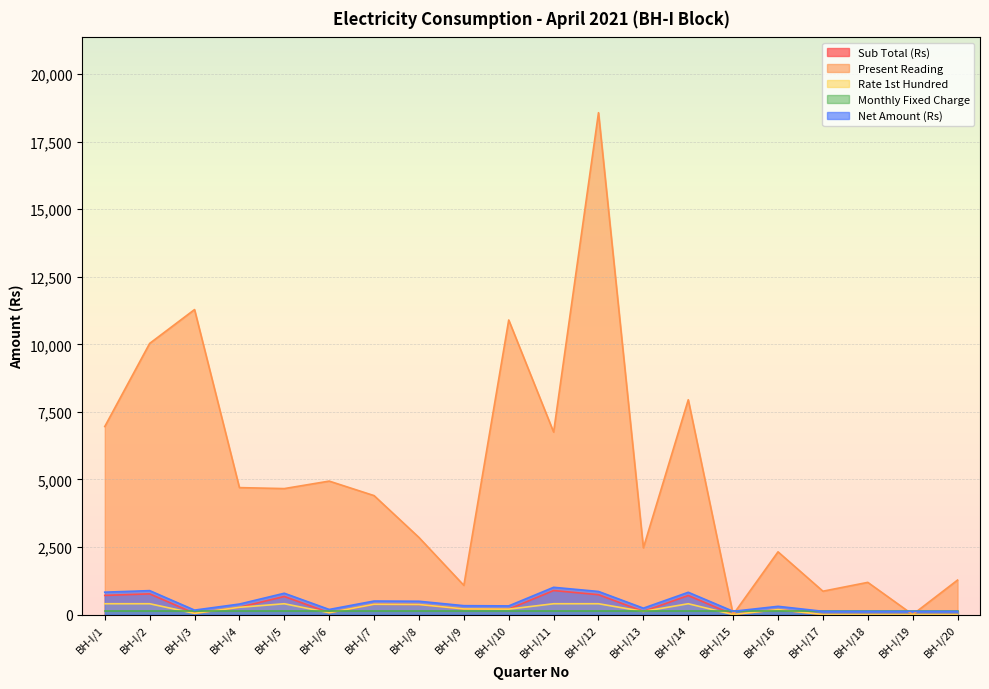

How many values in the Rate 1st Hundred series are below 208?

10